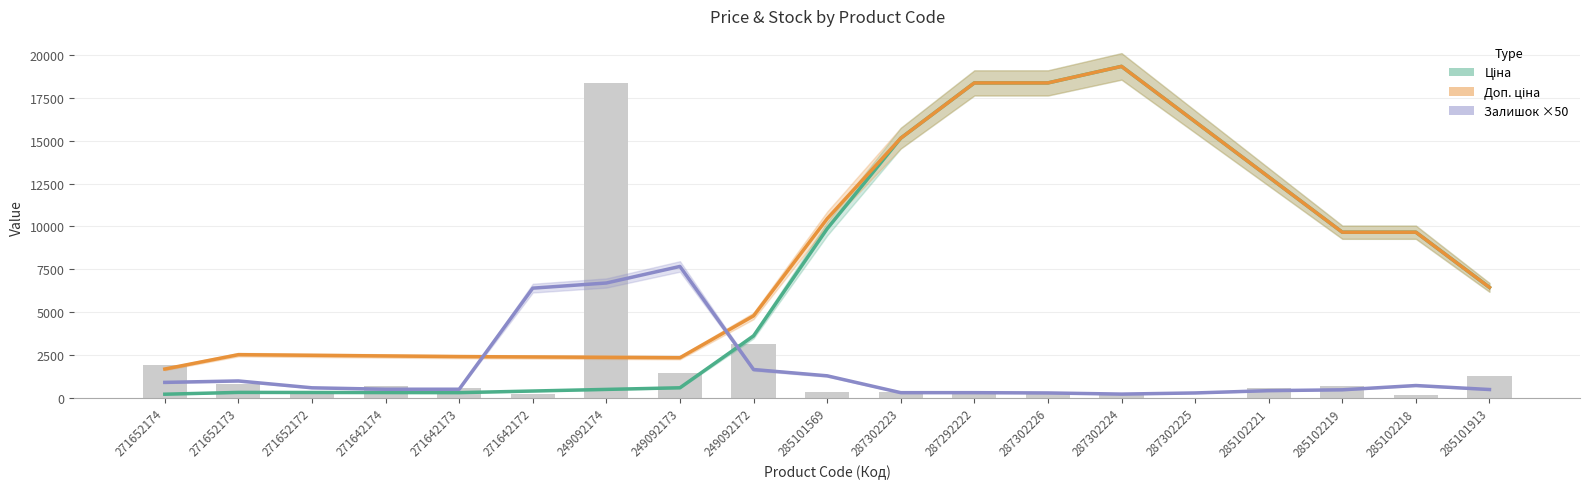

Does the chart contain any negative values?

No